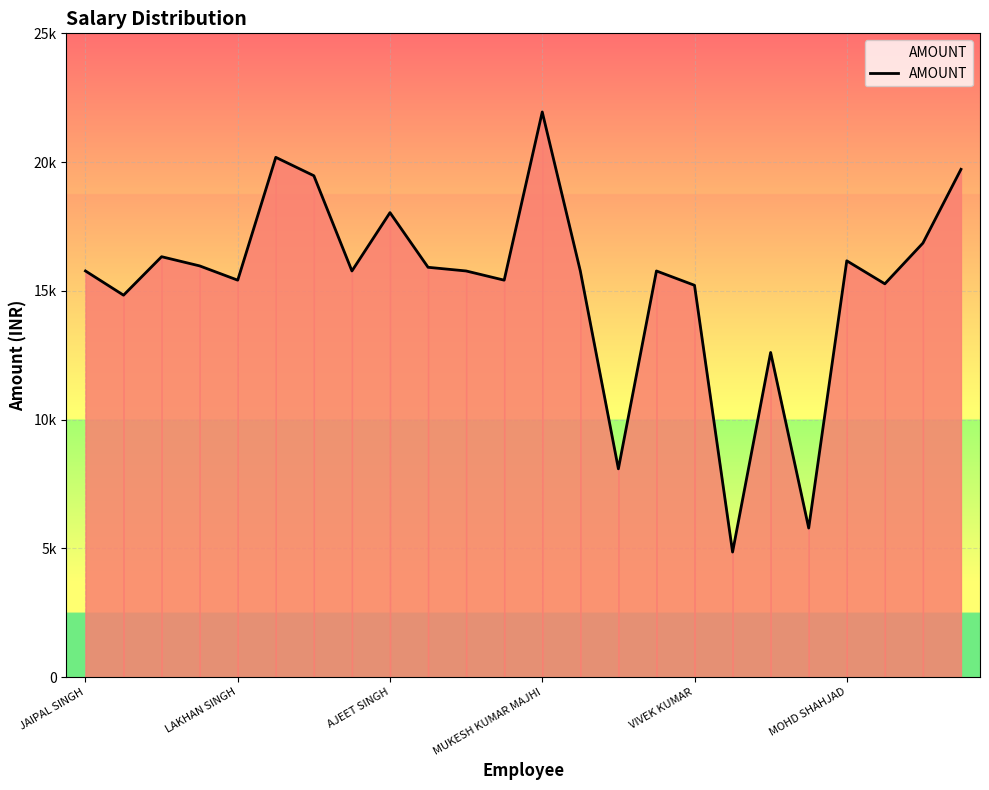

Does the chart display data point markers on the line(s)?

No